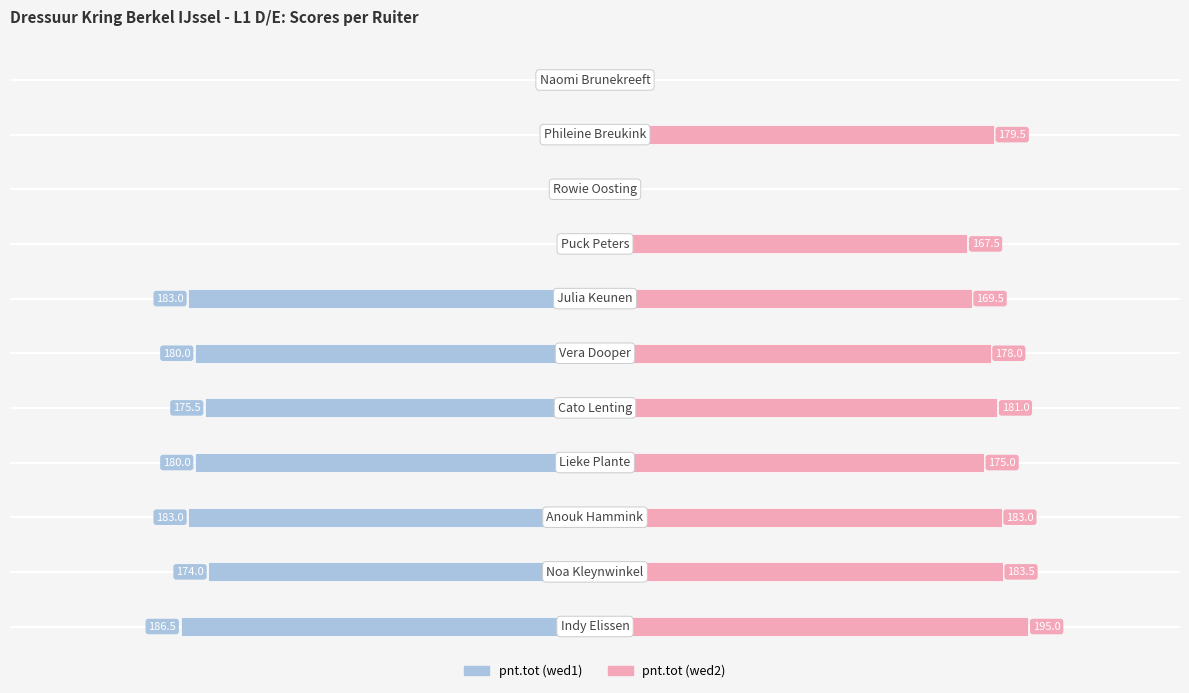

What are all the series names shown in the legend?

pnt.tot (wed1), pnt.tot (wed2)